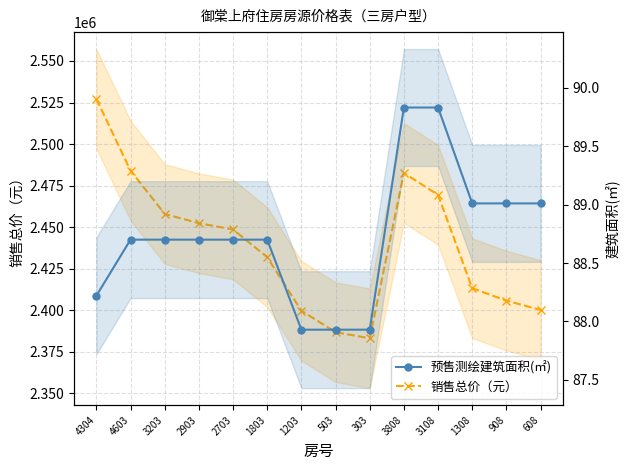

What are all the series names shown in the legend?

销售总价（元）, 预售测绘建筑面积(㎡)